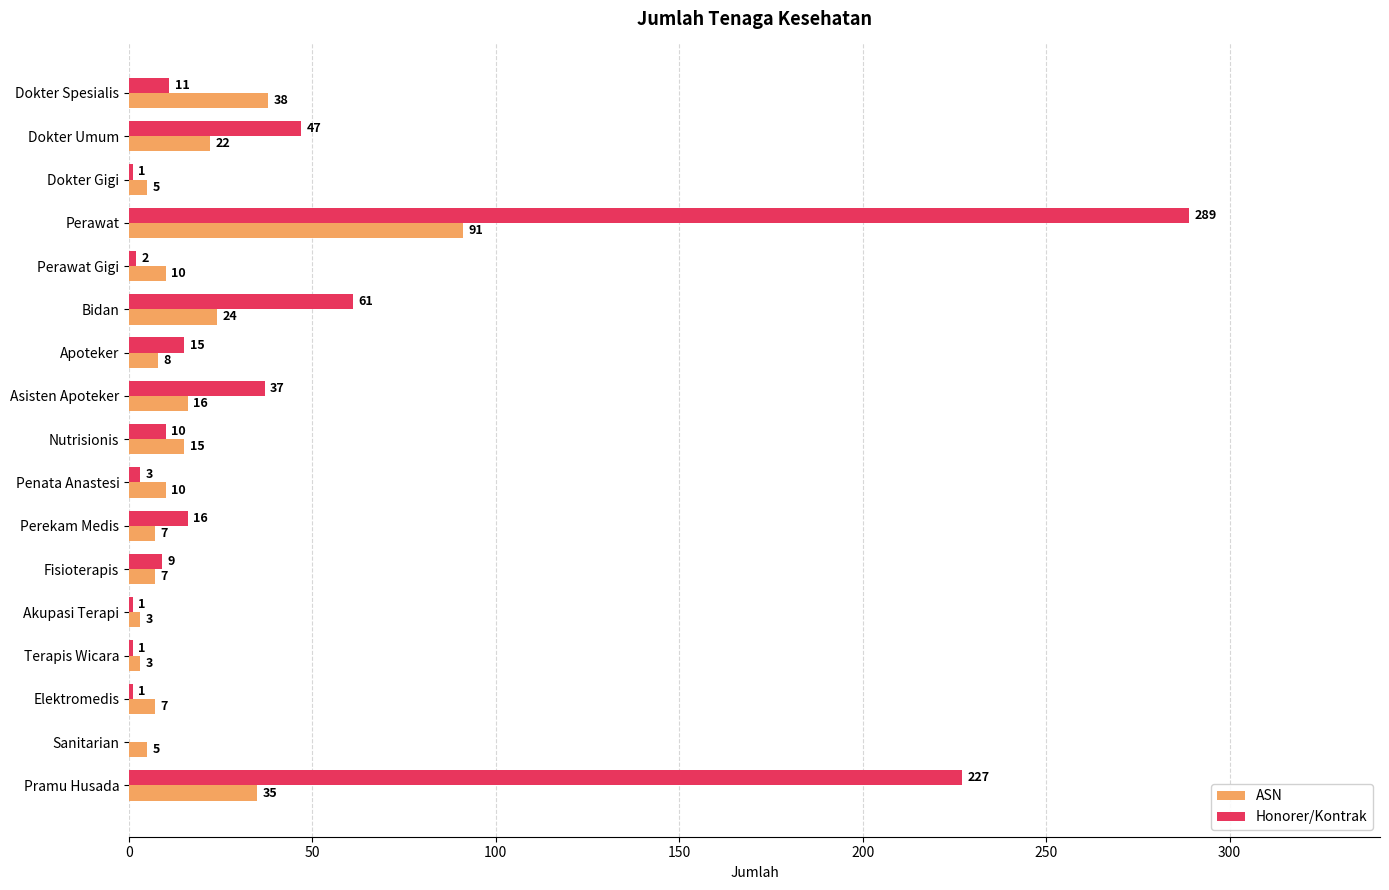

The value of Honorer/Kontrak at Terapis Wicara is 1. True or false?

True